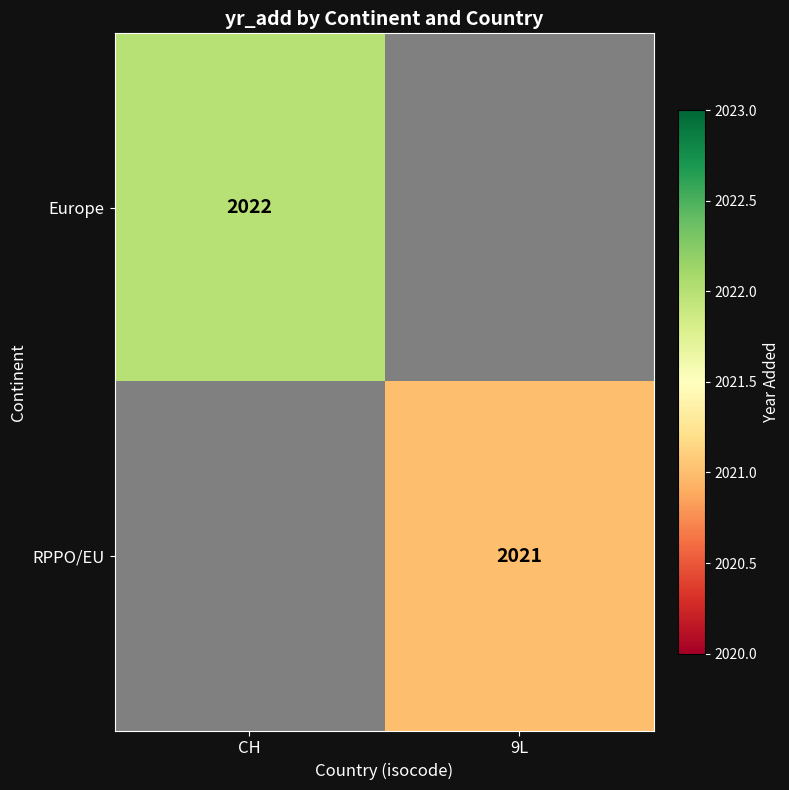

Is it true that RPPO/EU equals 3355 at 9L?

False